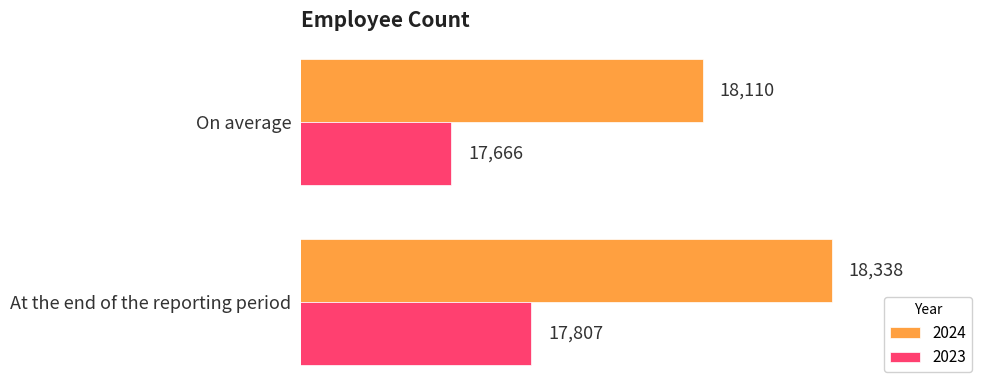

Which label corresponds to the smallest value in the chart?

On average